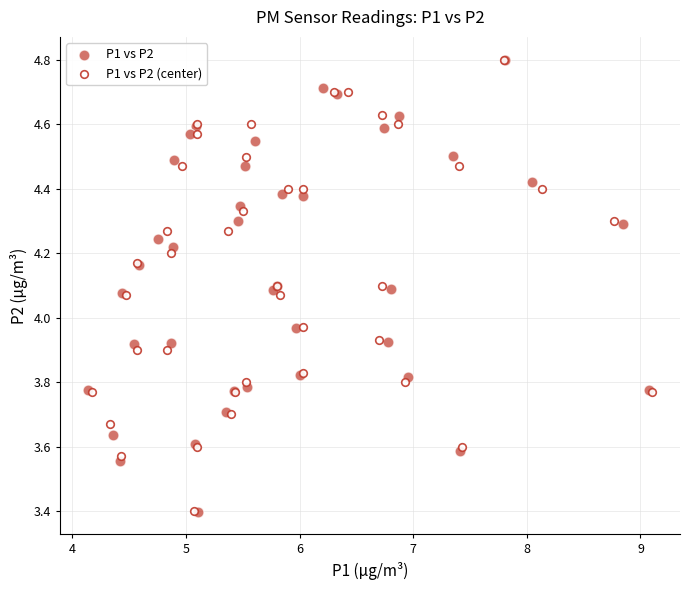

Which series has the largest Y range (max minus min)?

P1 vs P2